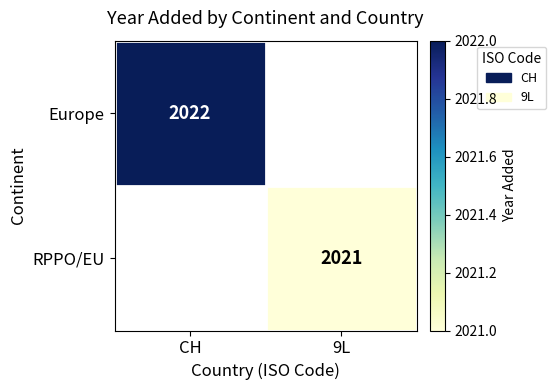

The value of RPPO/EU at 9L is 3102. True or false?

False